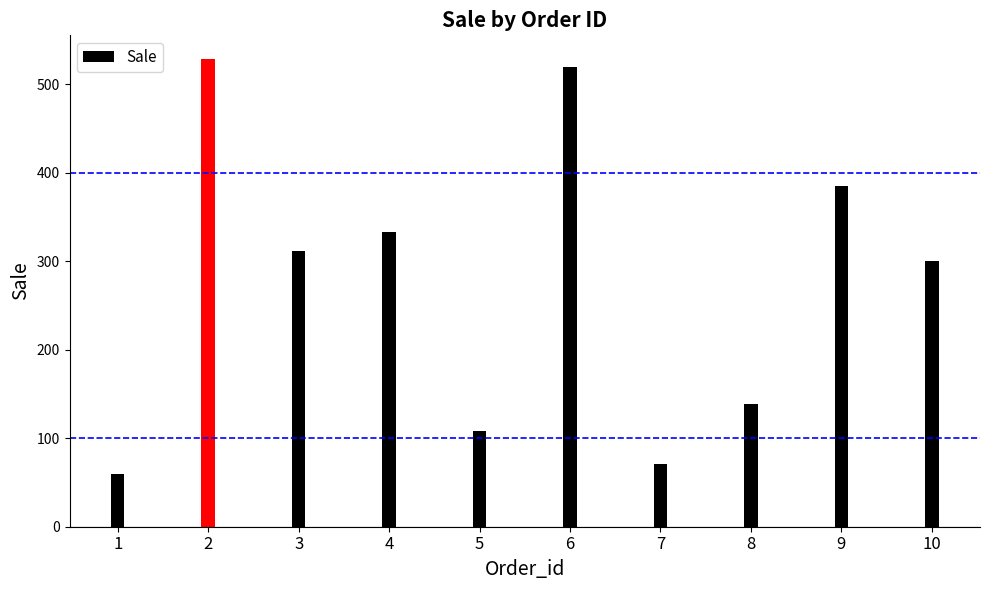

The chart shows a value of 300 at 10. True or false?

True